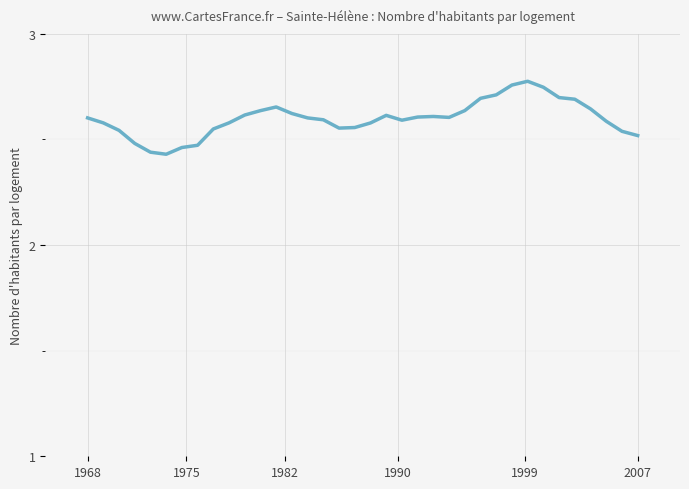

What is the difference between the maximum and minimum values?

0.3